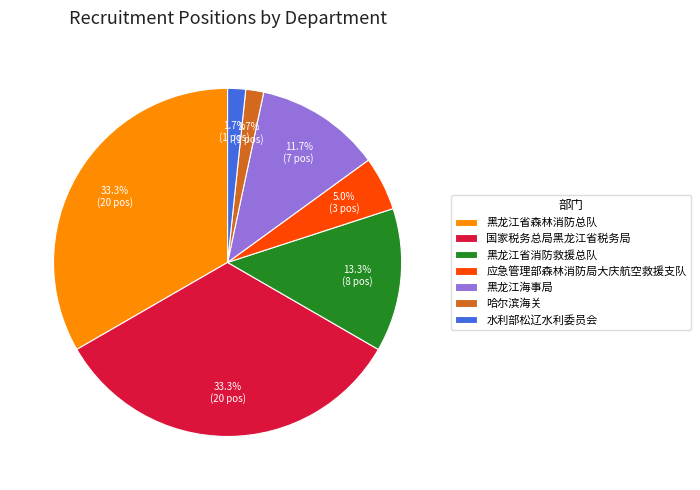

Does any single category account for the majority?

No